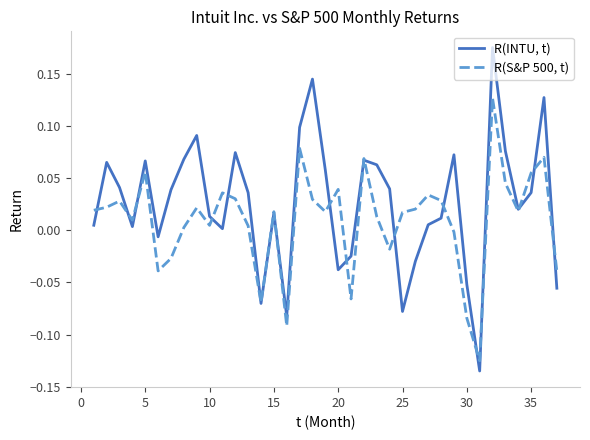

Rank the series by their maximum value, from lowest to highest.

R(S&P 500, t), R(INTU, t)